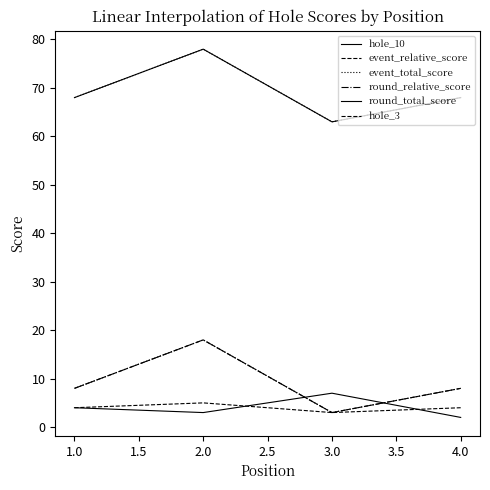

Is this an area chart (filled region under the line)?

No